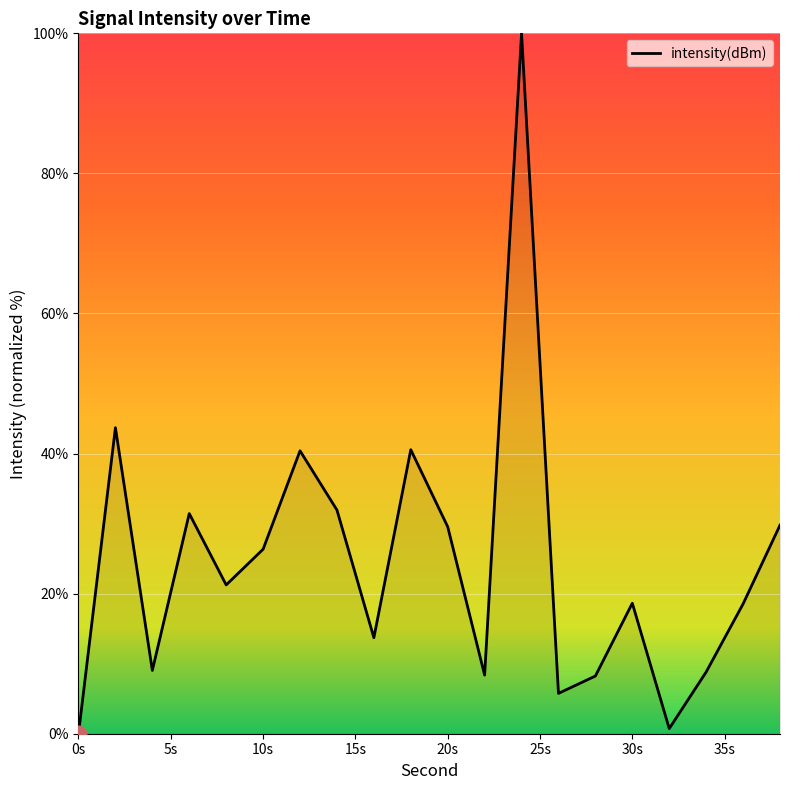

How many lines are shown in the chart?

1